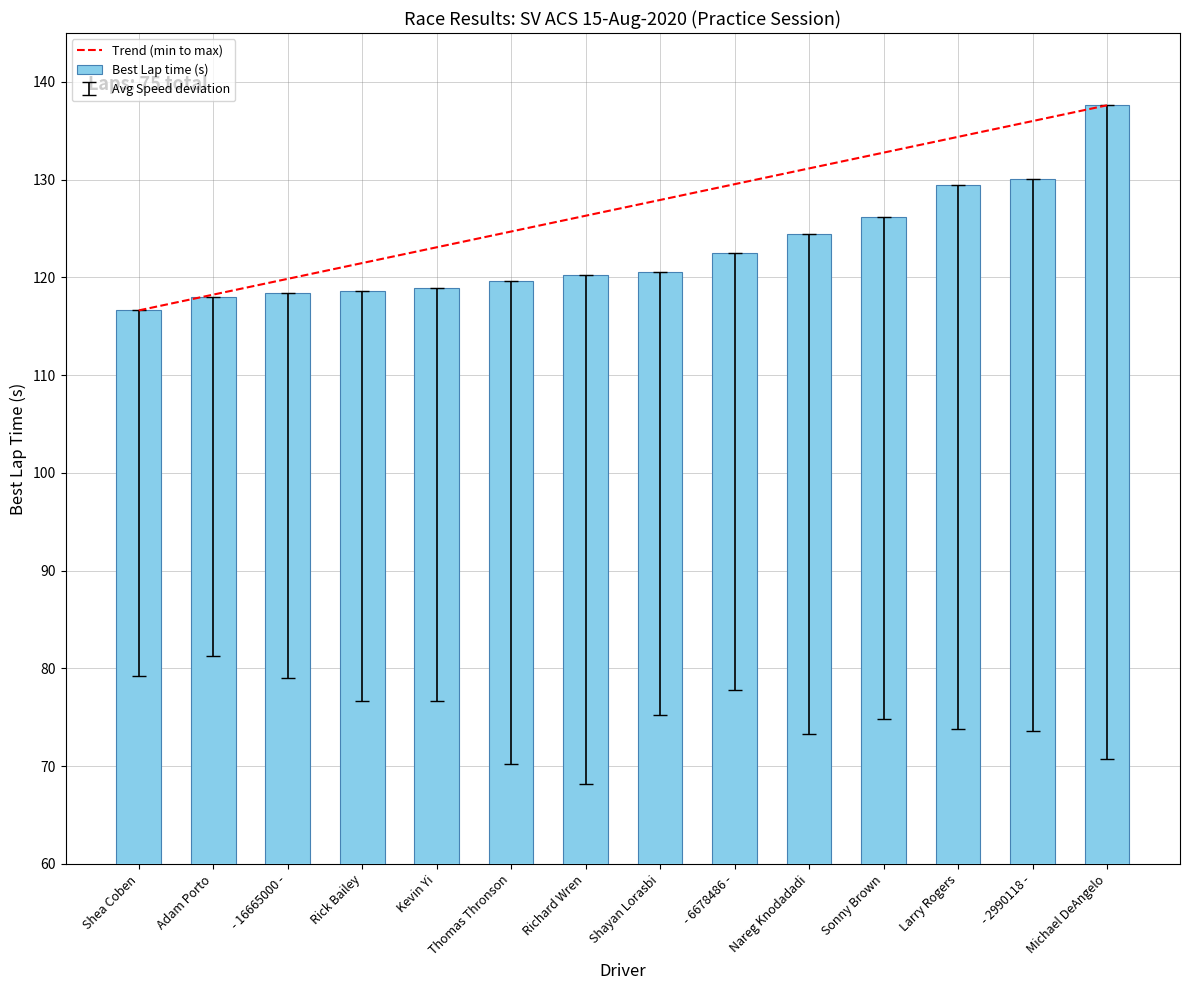

Approximately how many times larger is the value at Shea Coben compared to Sonny Brown?

0.9